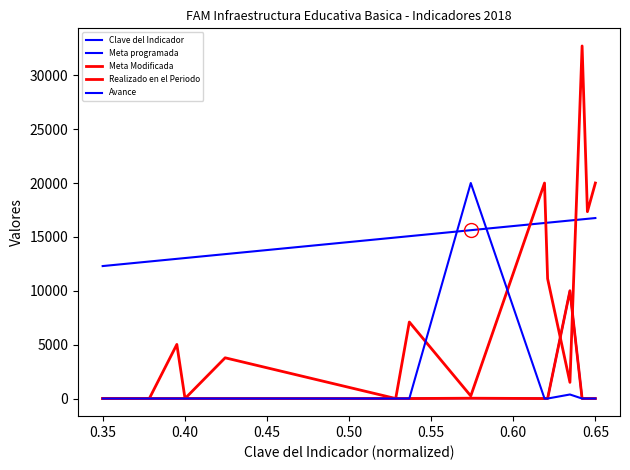

True or false: Meta programada and Meta Modificada cross at least once.

False